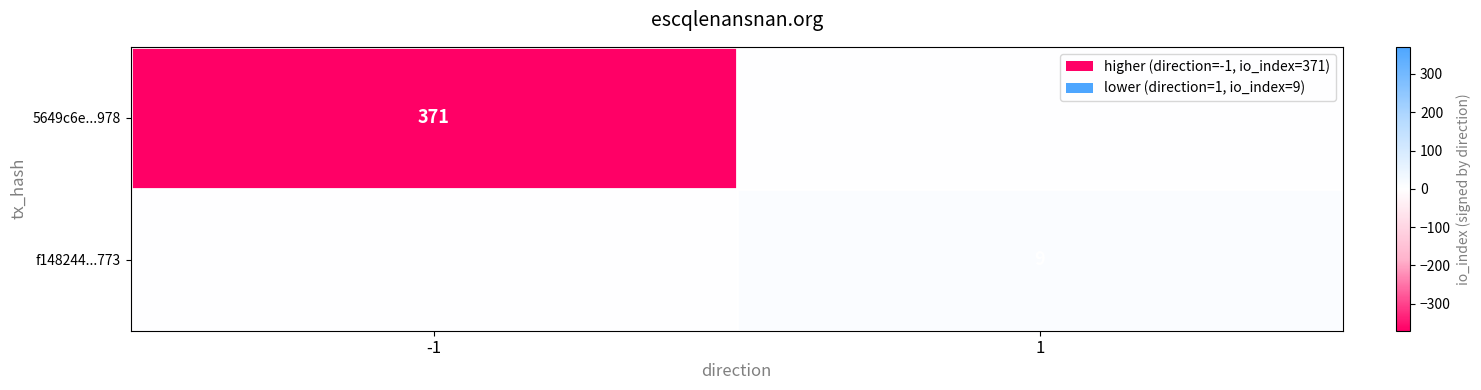

True or false: f148244...773 has a value of 5 at 1.

False